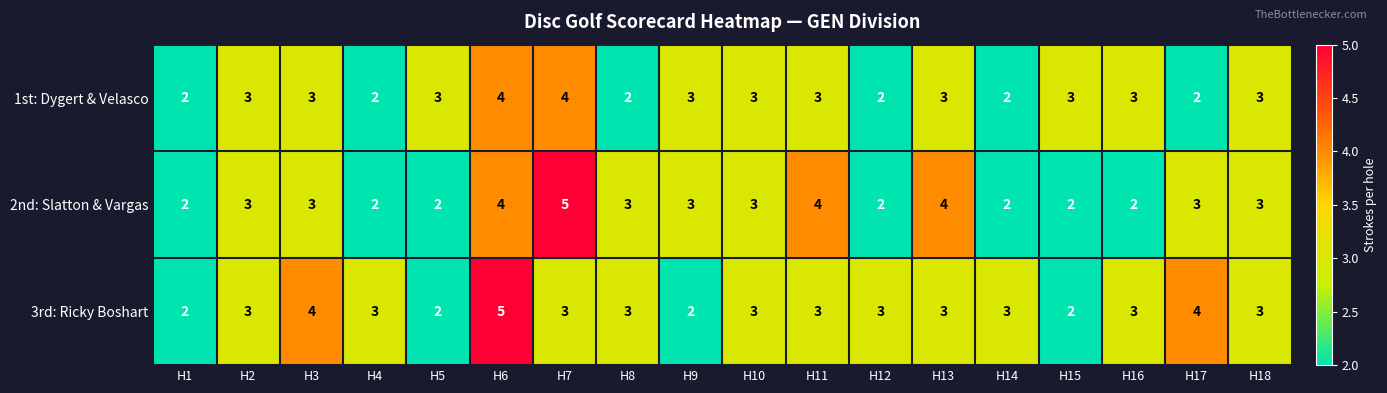

Rank the series by their average value, from highest to lowest.

3rd: Ricky Boshart, 2nd: Slatton & Vargas, 1st: Dygert & Velasco